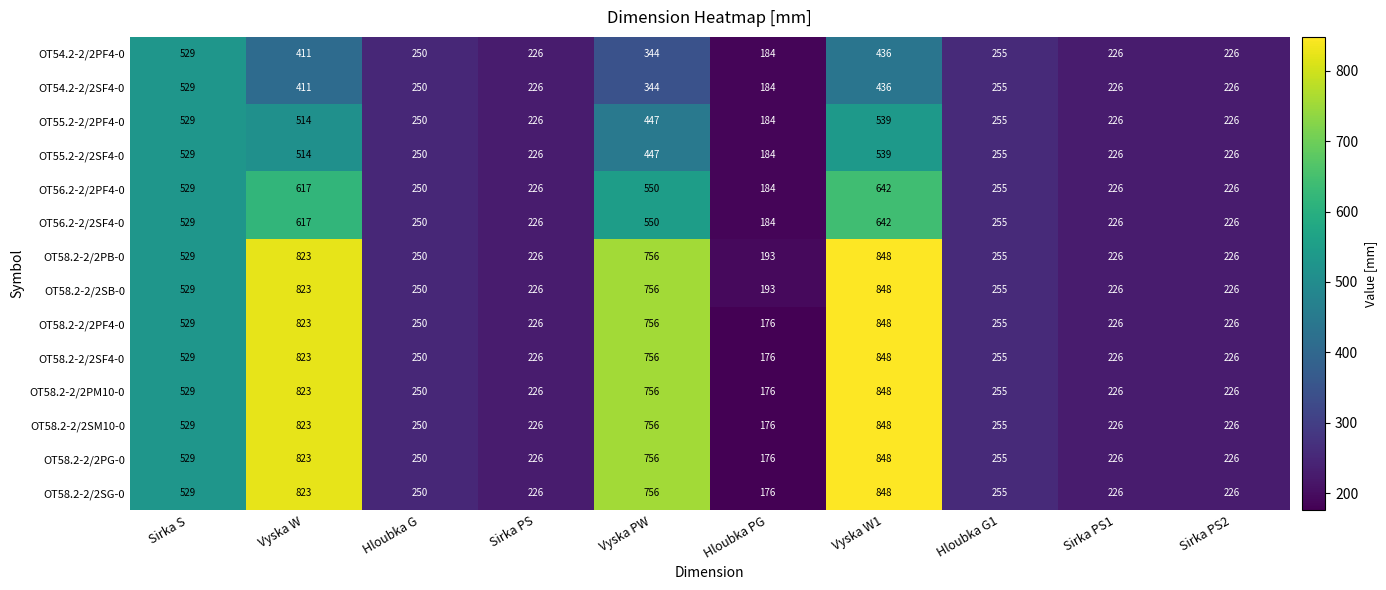

What is the maximum value shown in the chart?

848